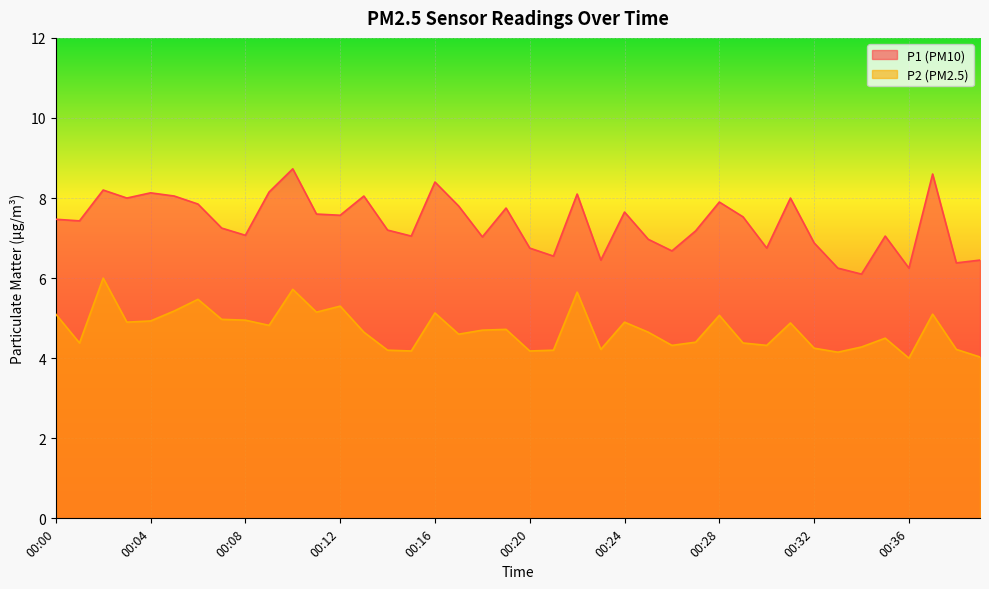

True or false: P1 has a value of 7.5 at 00:00.

True